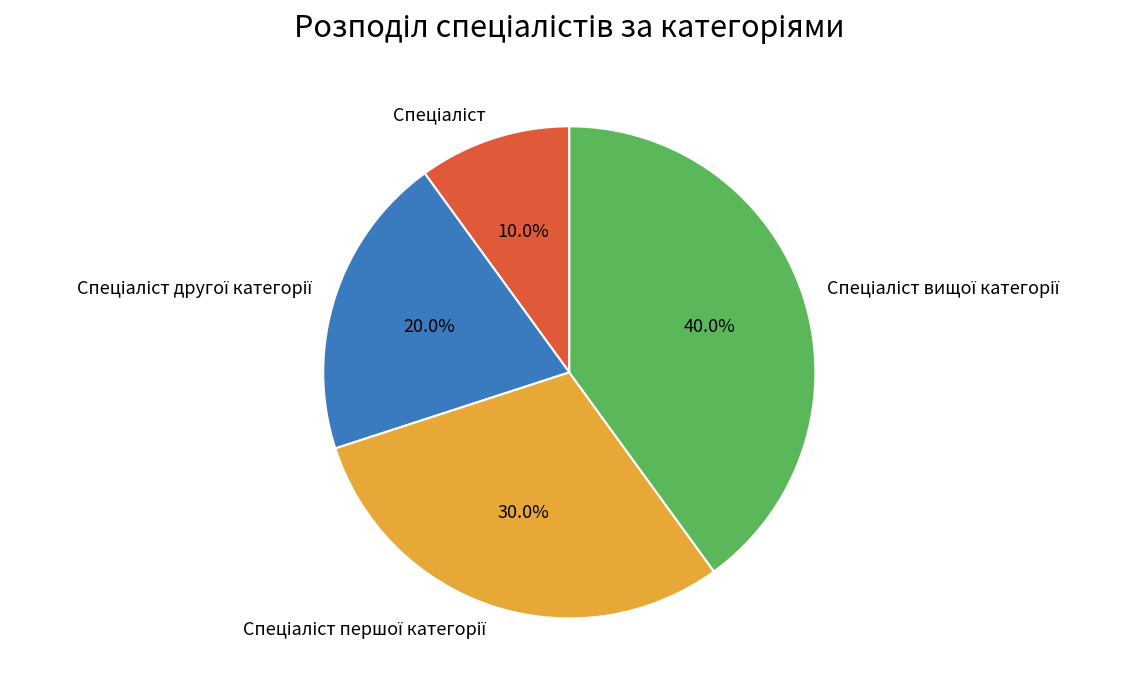

Does any single category account for the majority?

No